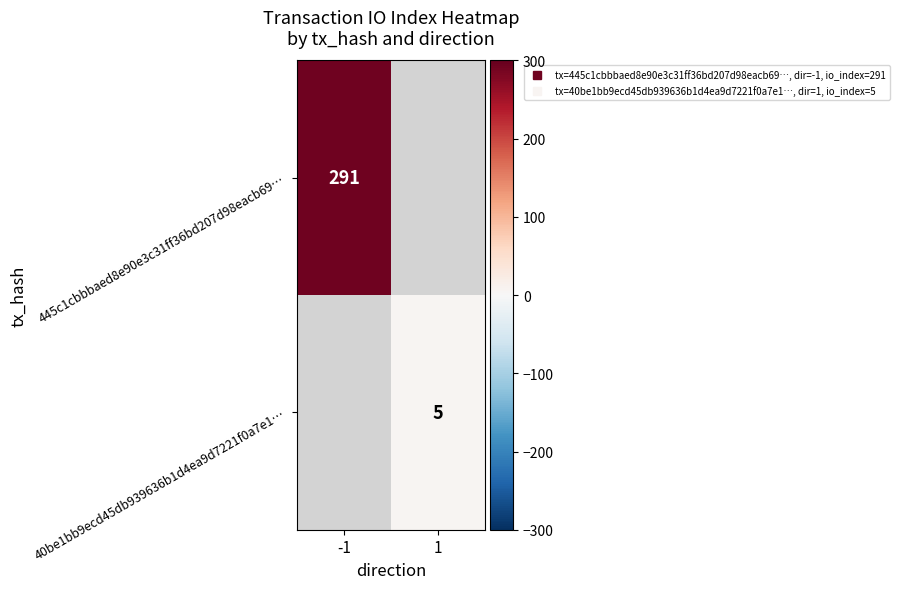

What is the minimum value shown in the chart?

5.0